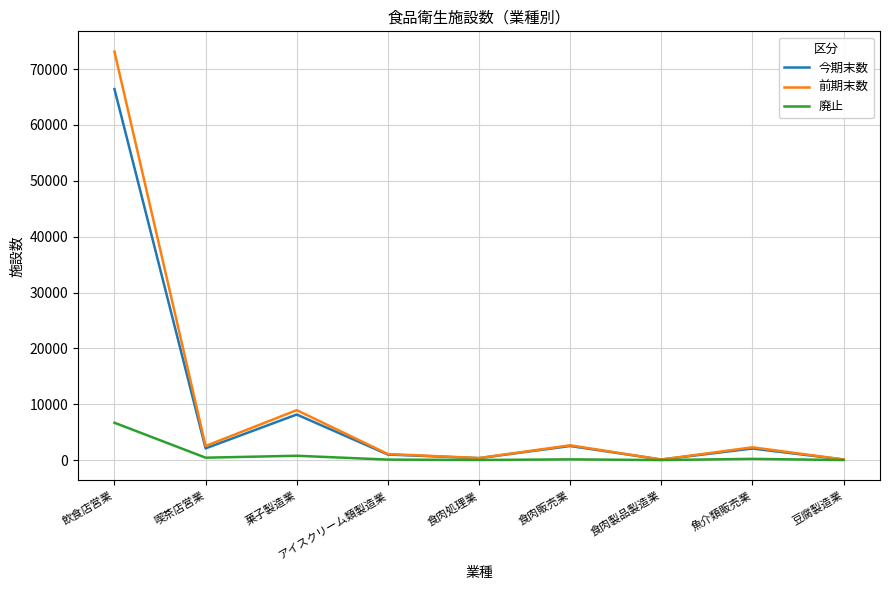

Which series has the widest spread of values?

前期末数